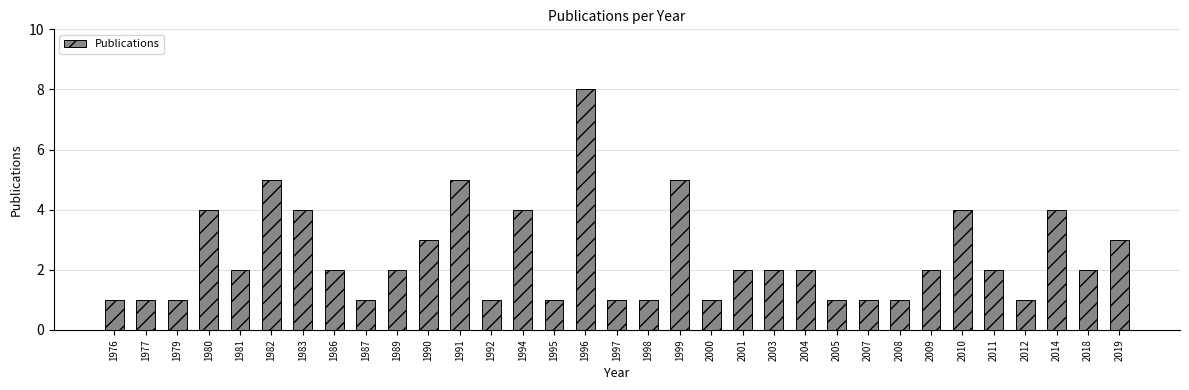

What is the change in value from 1977 to 1983?

+3